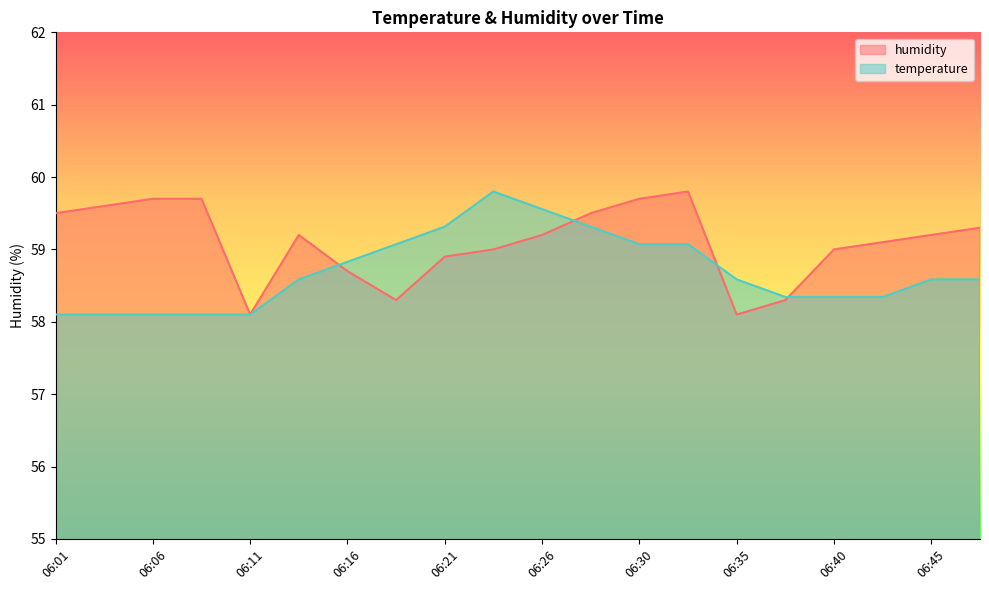

True or false: temperature has a value of 58.3 at 06:40.

True